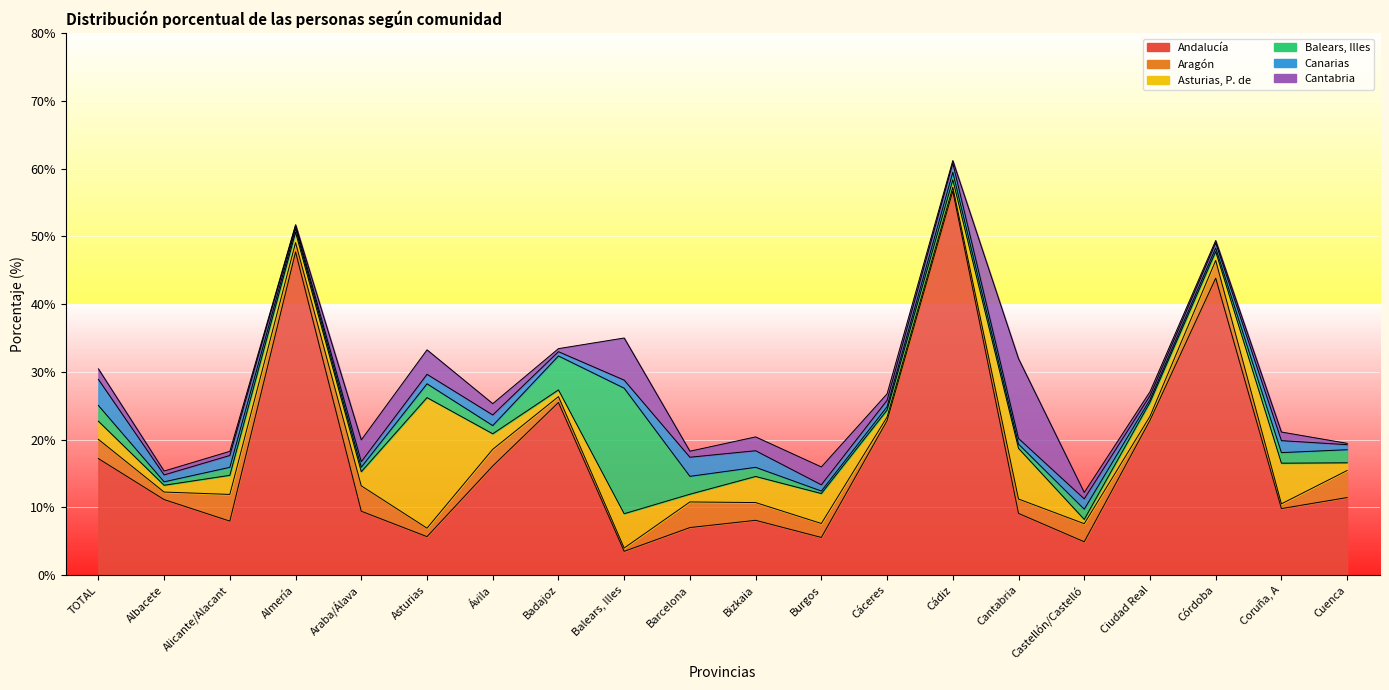

List the series in order of their peak value, lowest first.

Canarias, Aragón, Cantabria, Balears, Illes, Asturias, P. de, Andalucía